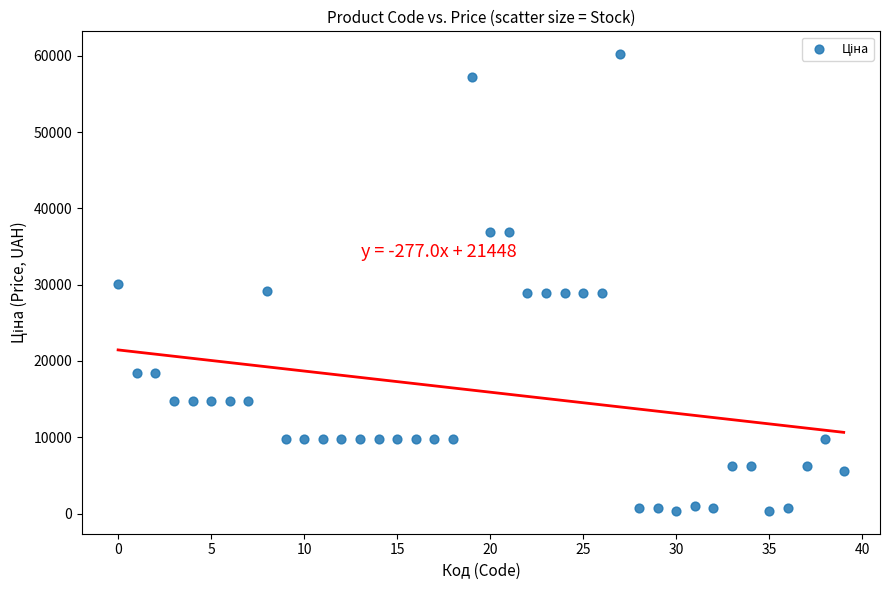

What is the range of Y values (max minus min)?

59852.9